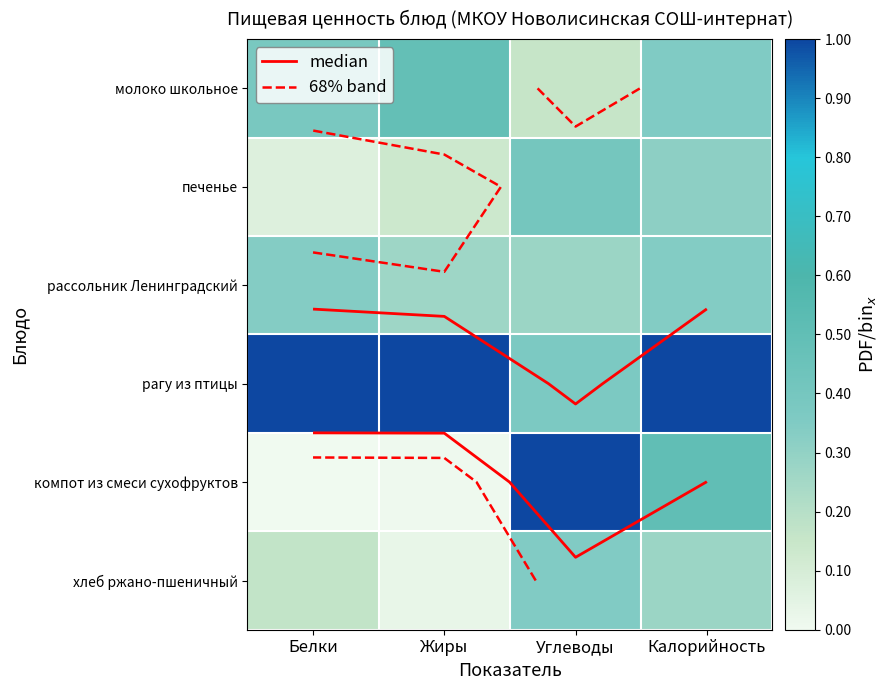

True or false: хлеб ржано-пшеничный has a value of 0.3 at Калорийность.

True